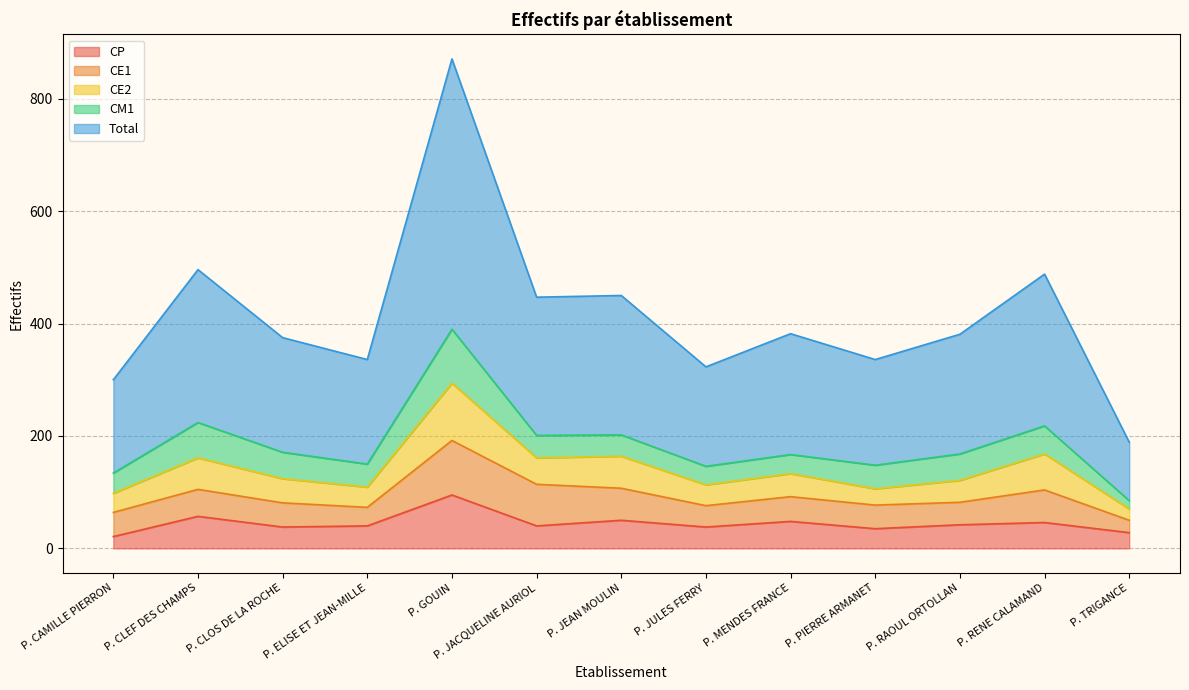

How many interior local valleys does the Total series have?

4